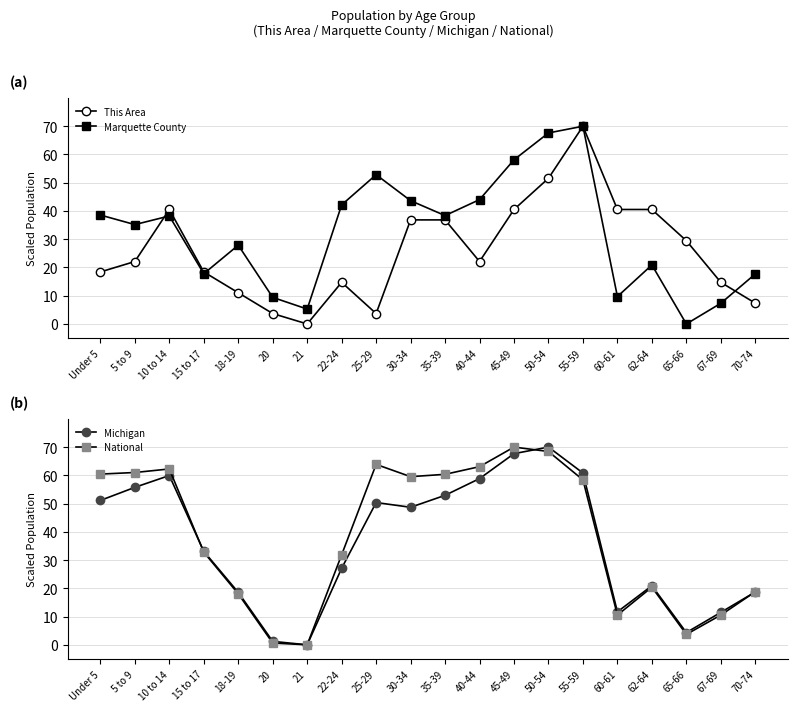

At which label is Marquette County closest to 35?

5 to 9